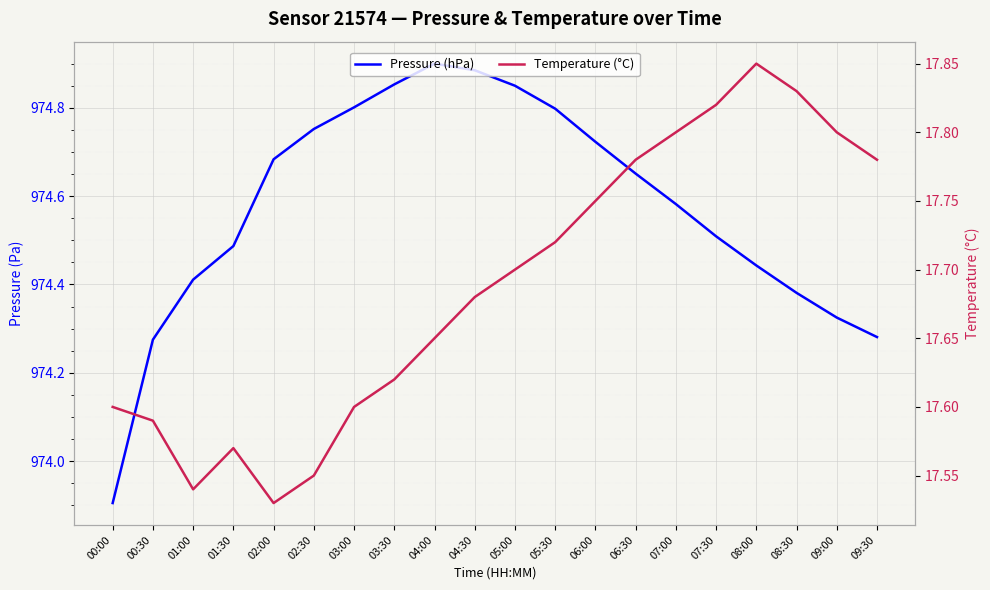

True or false: Temperature (°C) and Pressure (hPa) intersect in this chart.

False